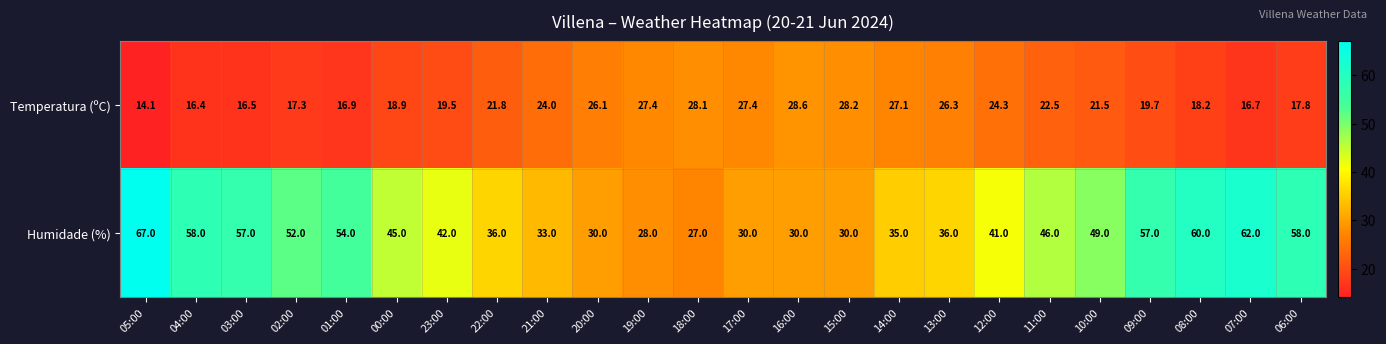

Which series has the largest range (max minus min)?

Humidade (%)